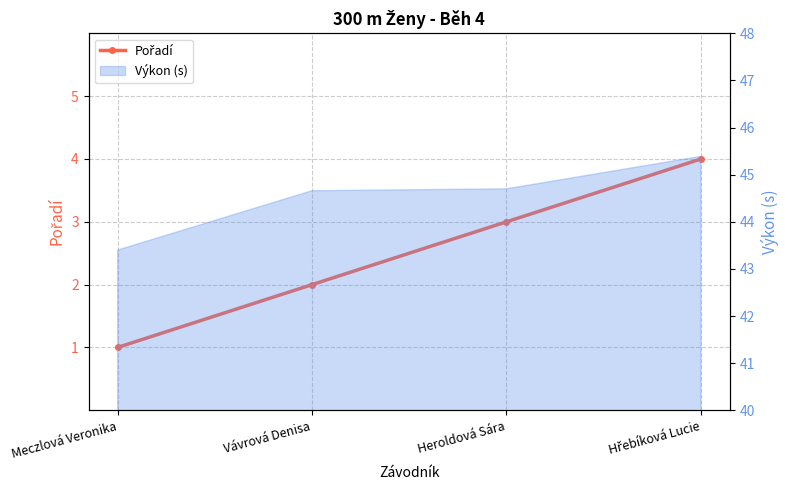

Which label corresponds to the largest value in the chart?

Hřebíková Lucie